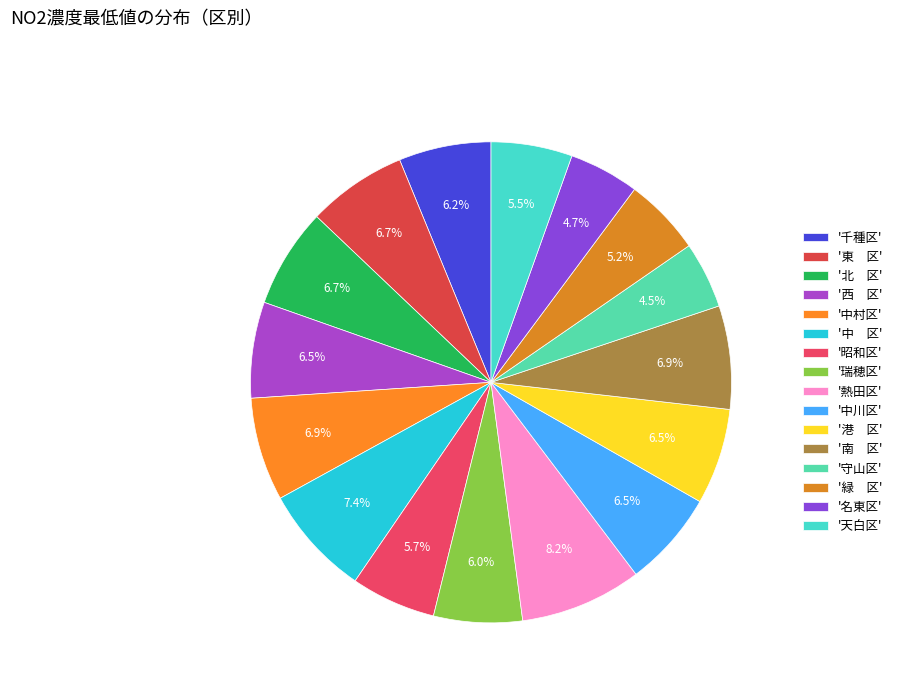

How many slices are in this pie chart?

16